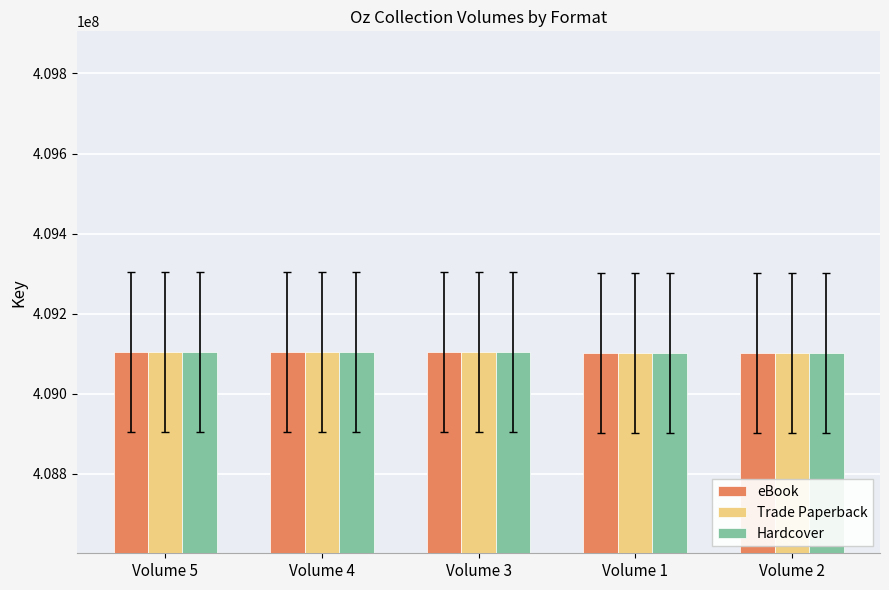

What is the total value across all series at Volume 5?

1227315630